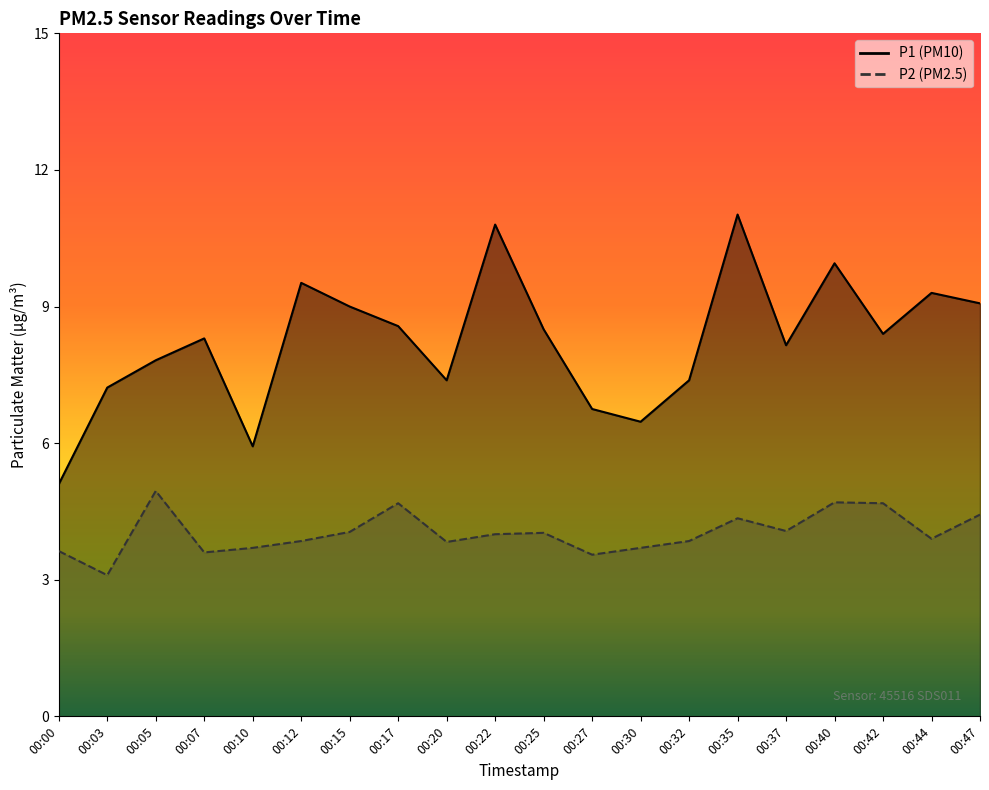

True or false: P1 and P2 intersect in this chart.

False